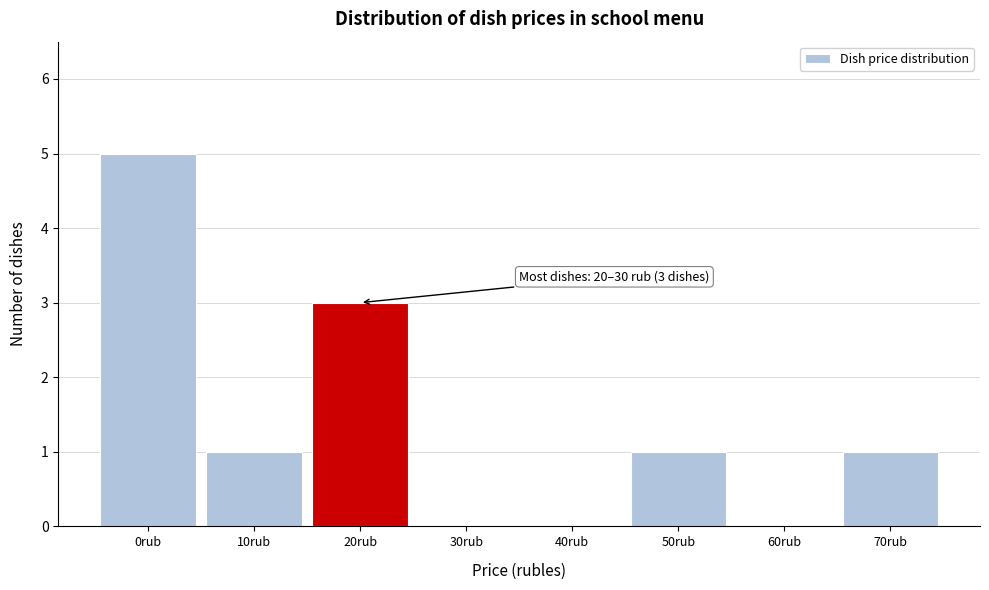

Reading left to right, transcribe all the data shown in this chart.

0rub=5	10rub=1	20rub=3	30rub=0	40rub=0	50rub=1	60rub=0	70rub=1